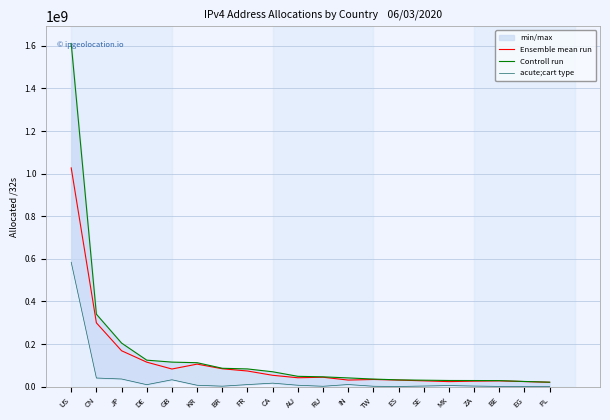

How many lines are shown in the chart?

3